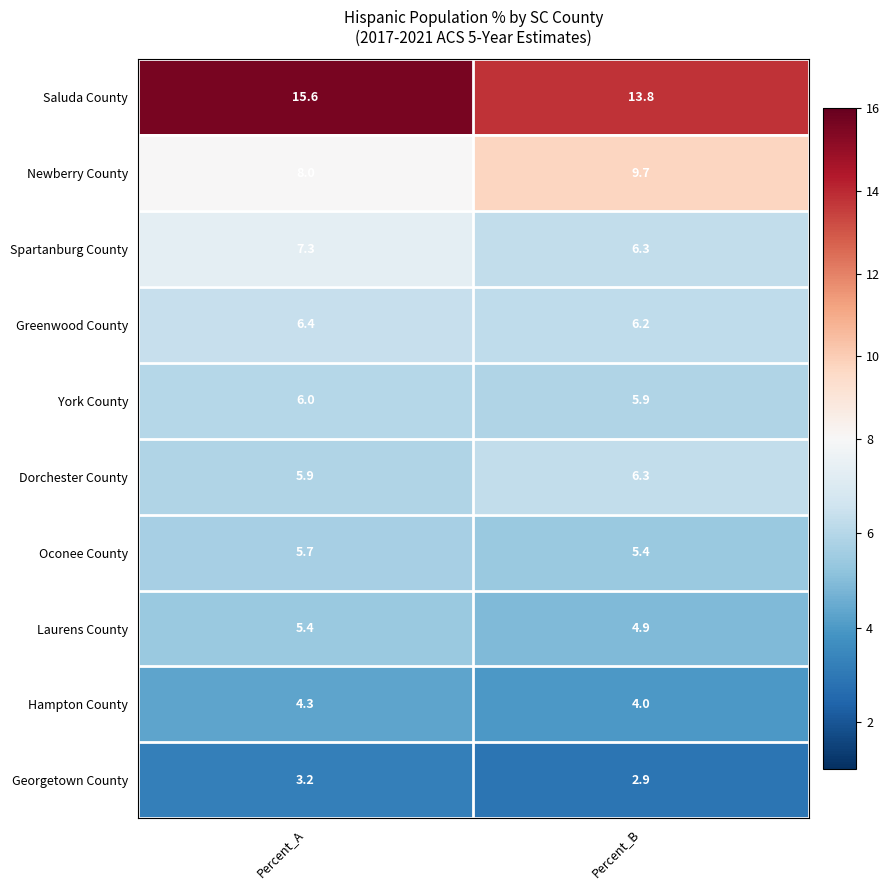

Which series changed the most between Percent_A and Percent_B?

Saluda County